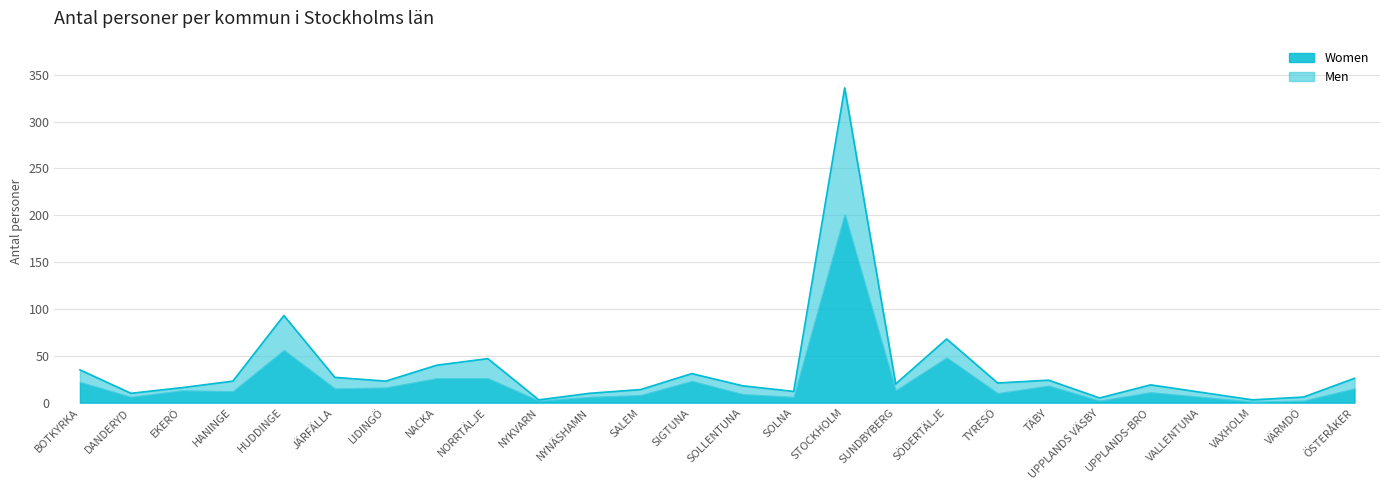

What is the sum of all values?

941